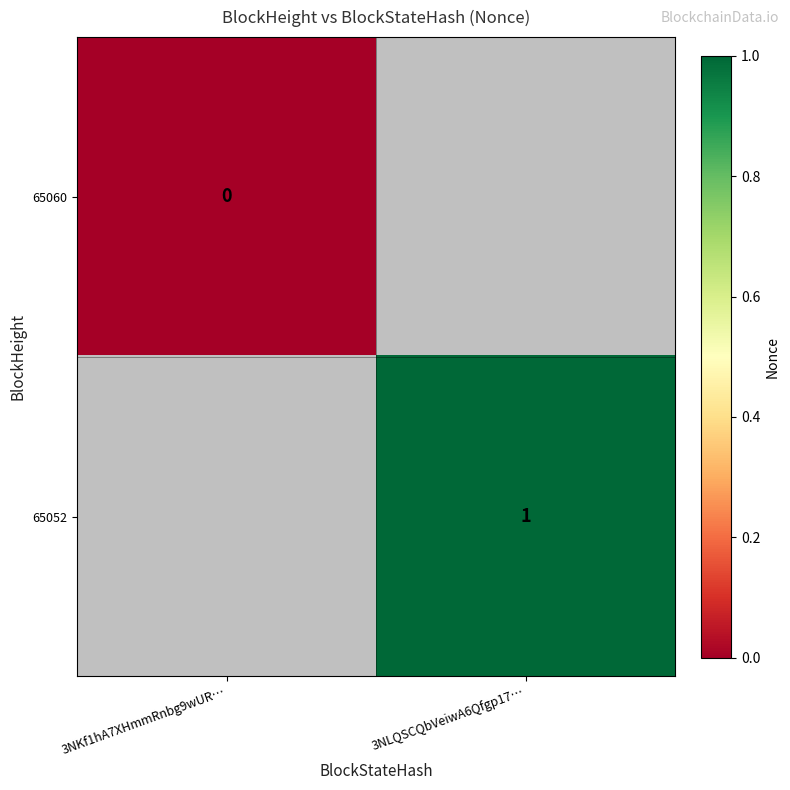

What is the greatest value displayed?

1.0